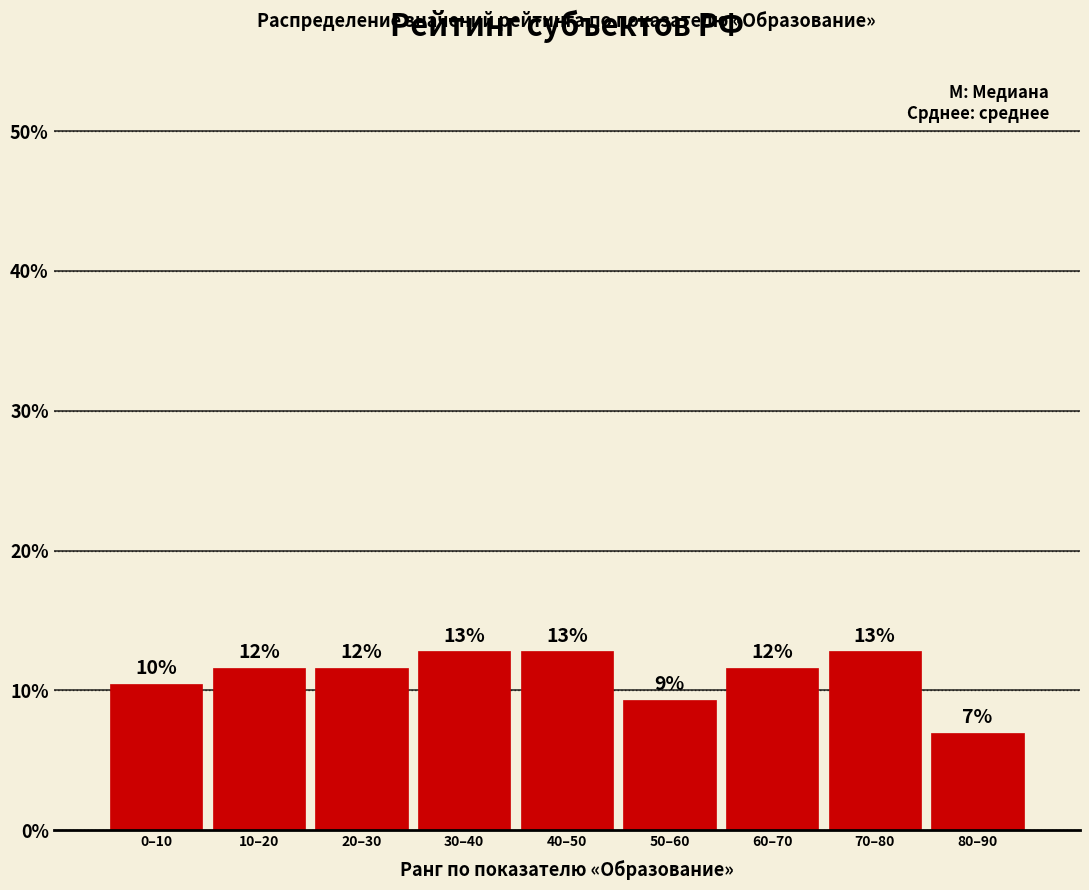

Does the chart contain any negative values?

No